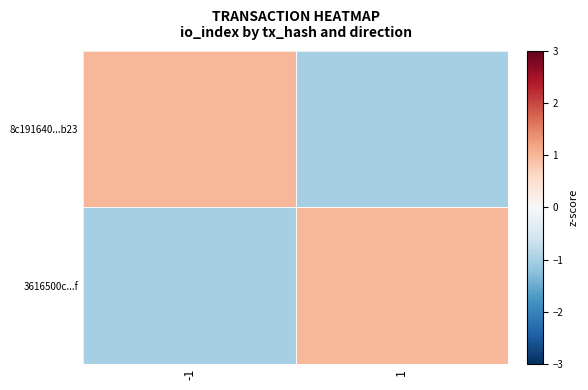

What is the smallest value displayed?

-1